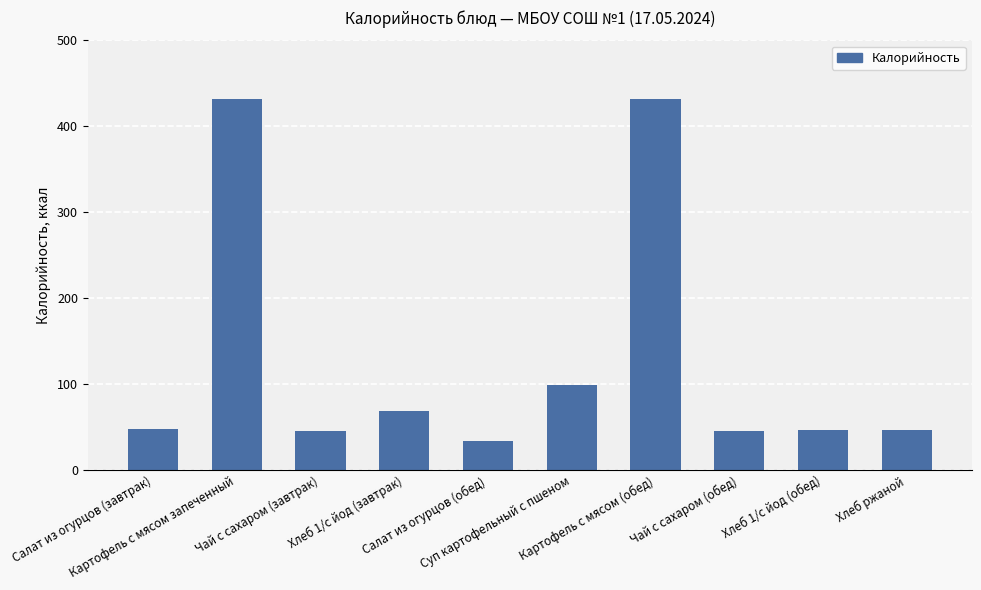

Does the chart contain stacked bars?

No